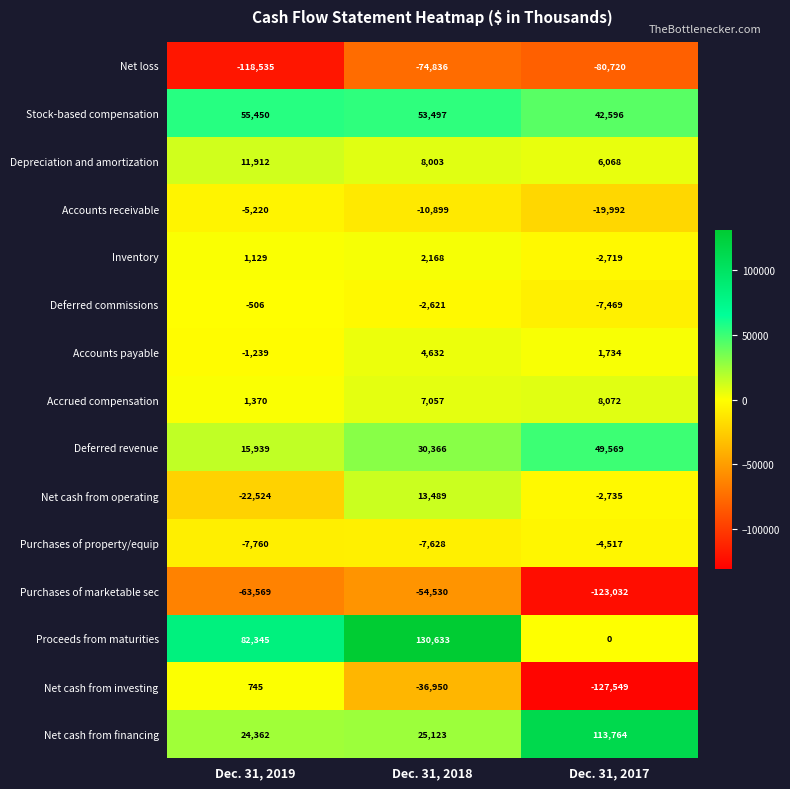

What is the greatest value displayed?

130633